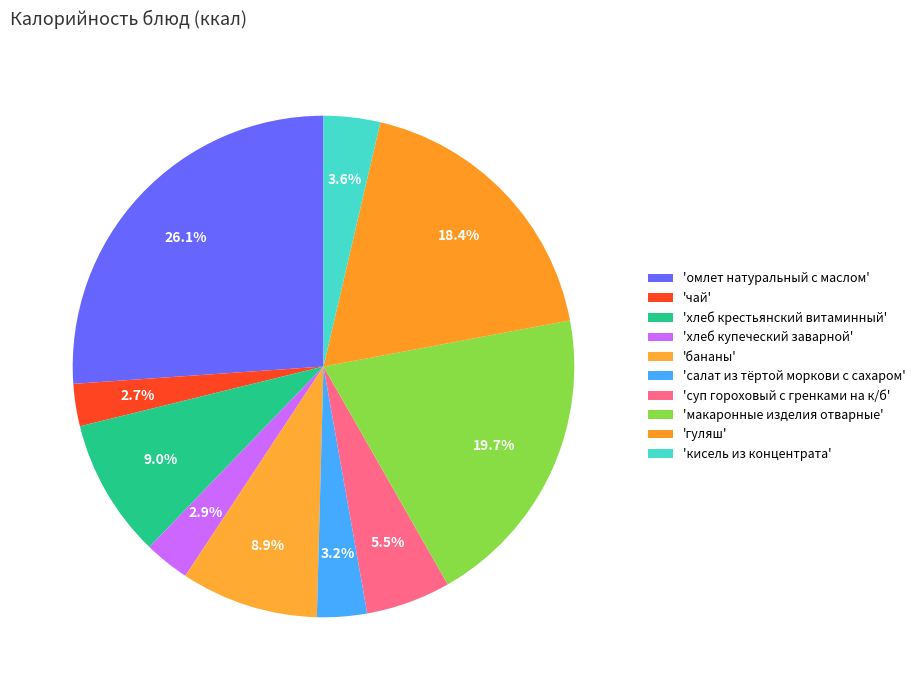

Does any single category account for the majority?

No